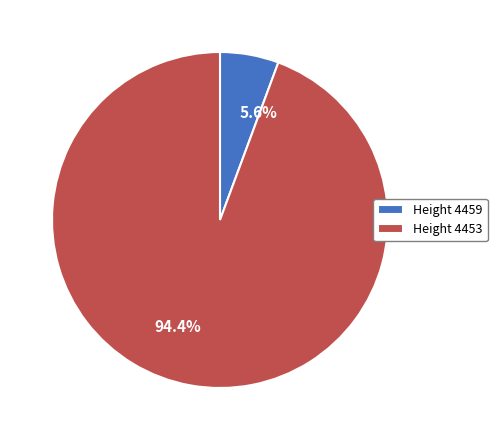

To the nearest percent, what is the average slice percentage?

50%